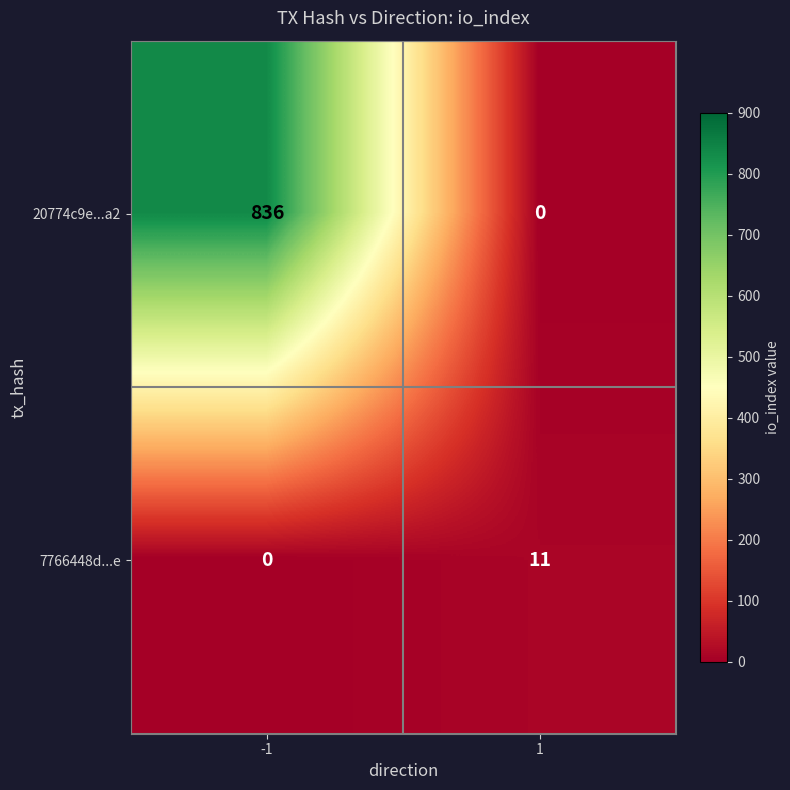

Which series has the widest spread of values?

20774c9e...a2